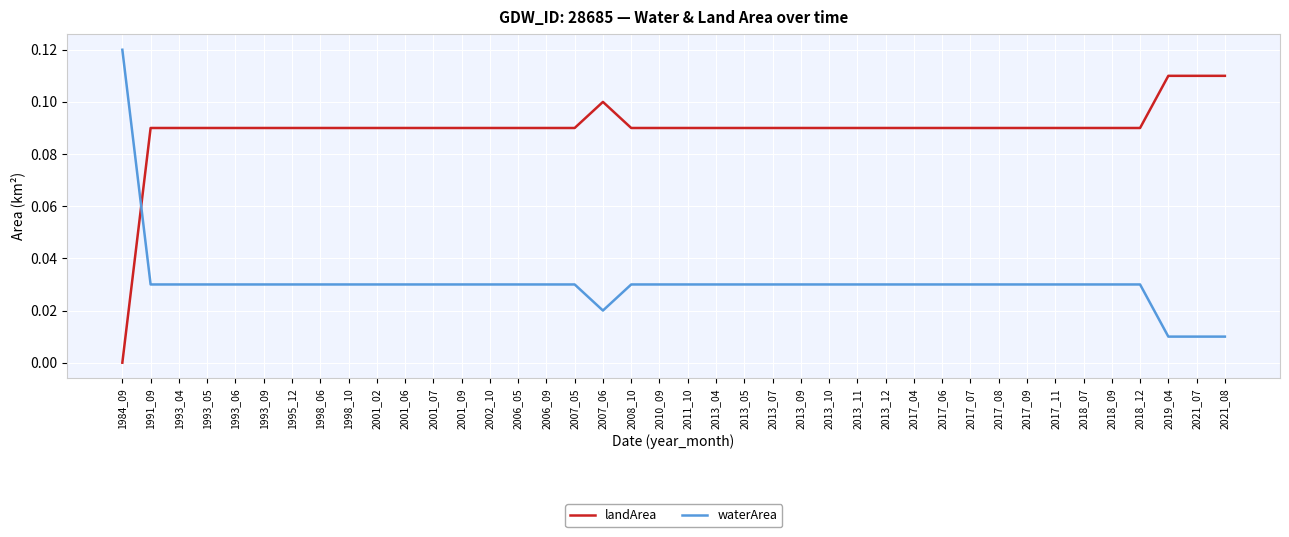

Between which two adjacent categories do waterArea and landArea first intersect?

1984_09 and 1991_09